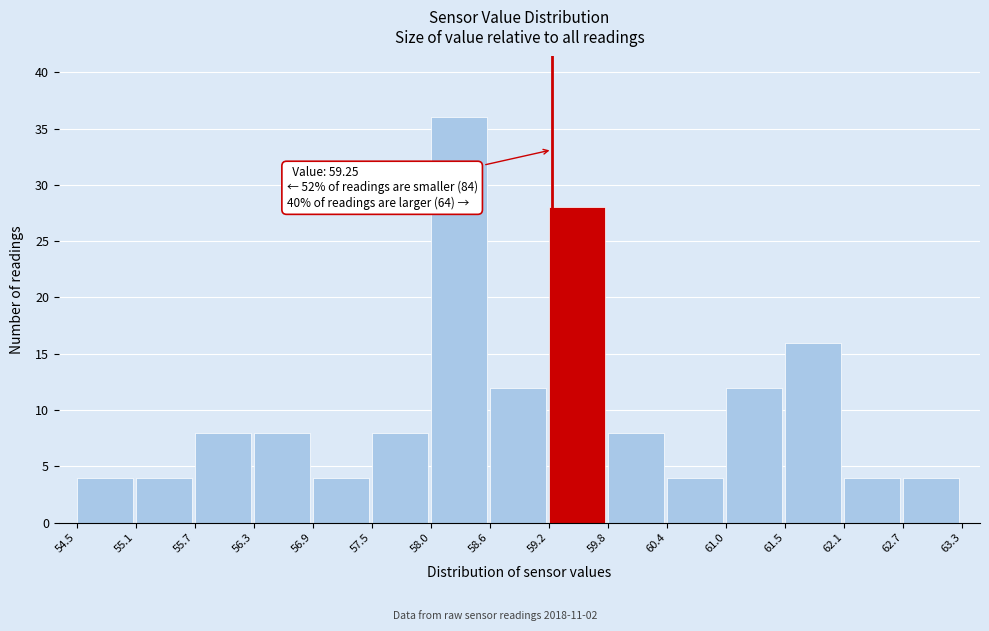

Which range on the x-axis has the tallest bar?

58.0 to 58.6